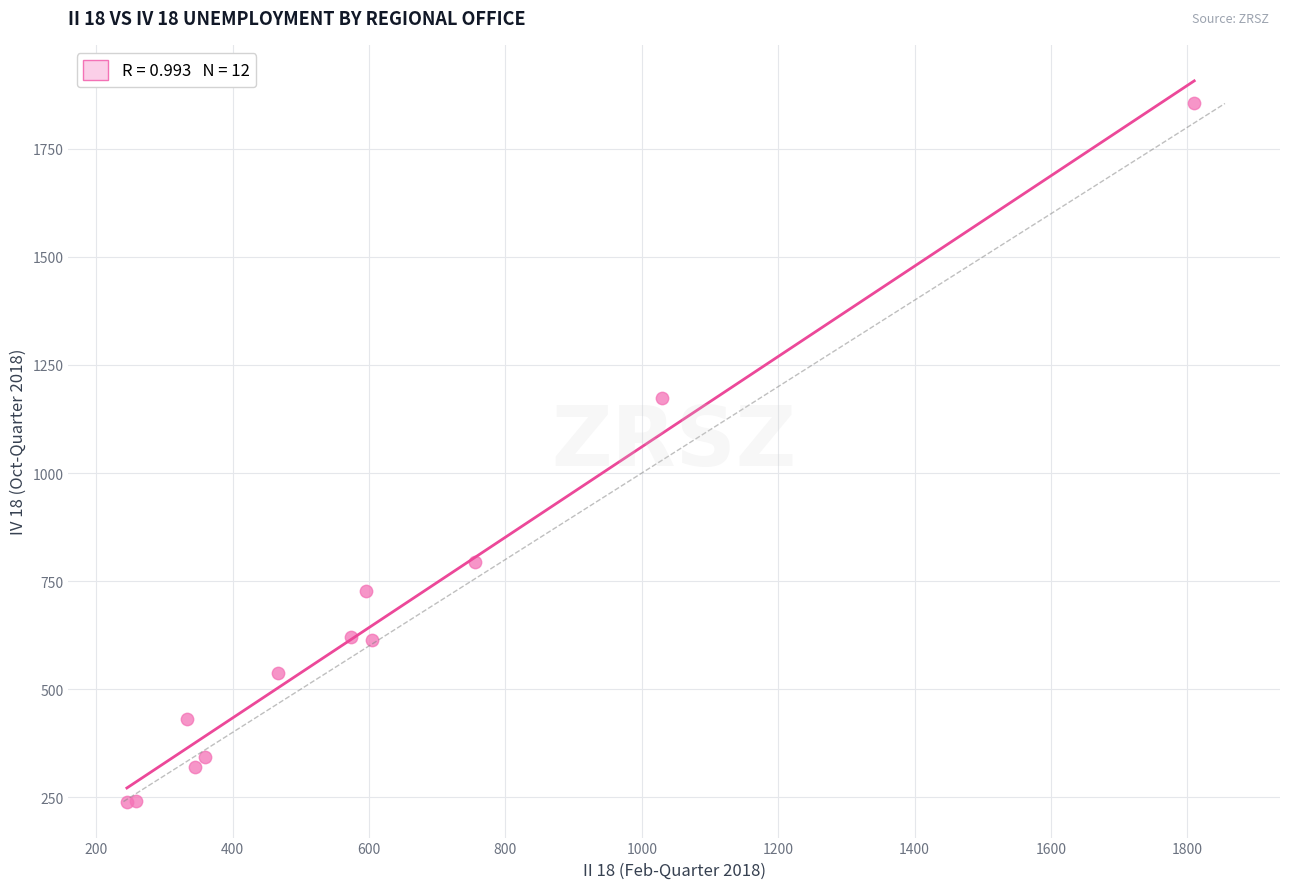

What Y value in the scatter plot is closest to 1047?

1174